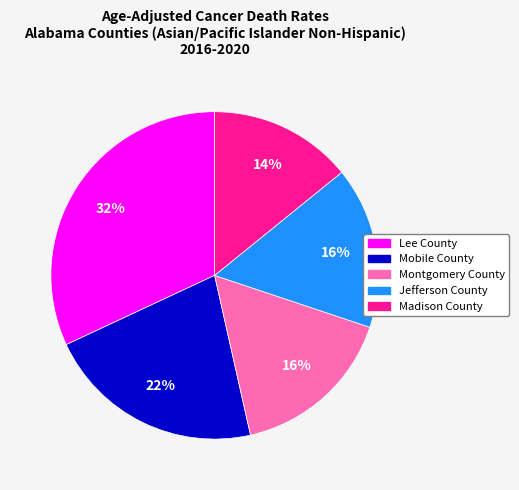

The Jefferson County slice represents 16% of the pie. True or false?

True